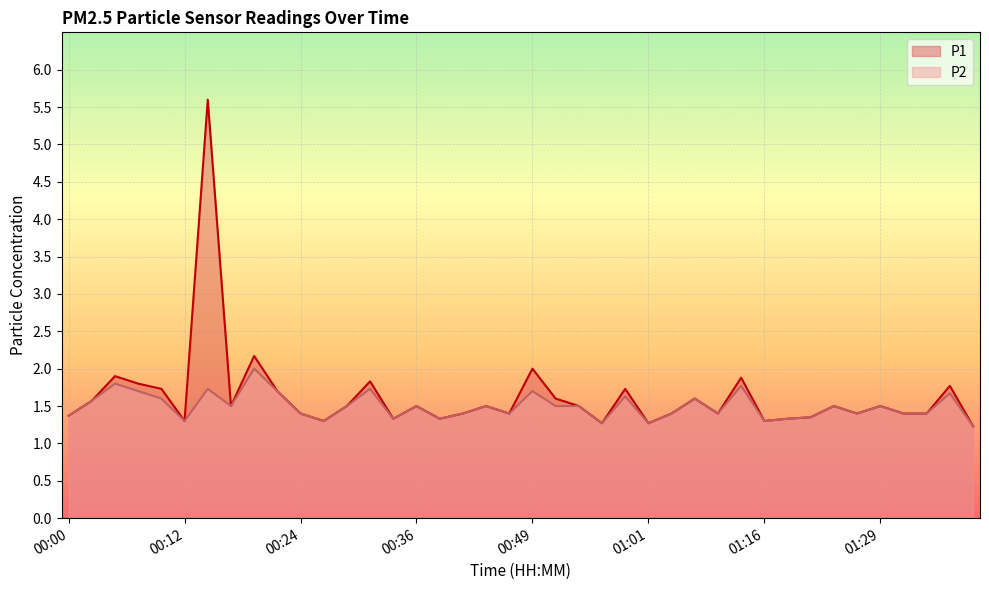

At which category does P1 reach its first local valley?

00:12